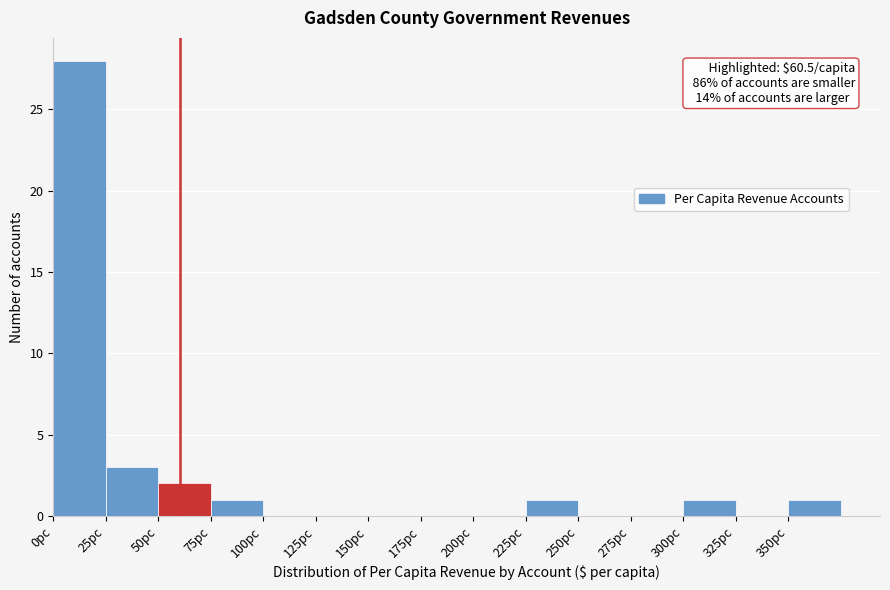

Over which range of the x-axis is the bar tallest?

0 to 25